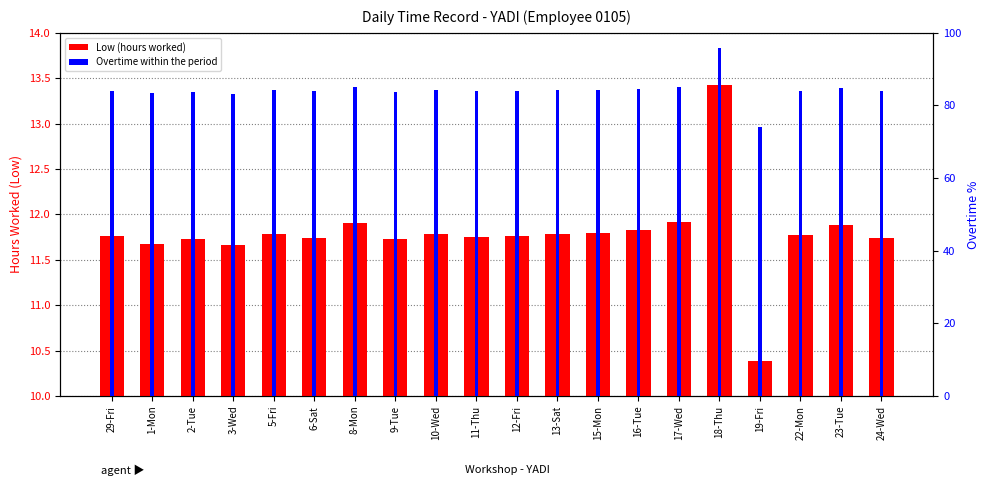

Rank the categories by Overtime % value from highest to lowest.

18-Thu, 17-Wed, 8-Mon, 23-Tue, 16-Tue, 15-Mon, 5-Fri, 10-Wed, 13-Sat, 22-Mon, 29-Fri, 12-Fri, 11-Thu, 6-Sat, 24-Wed, 2-Tue, 9-Tue, 1-Mon, 3-Wed, 19-Fri